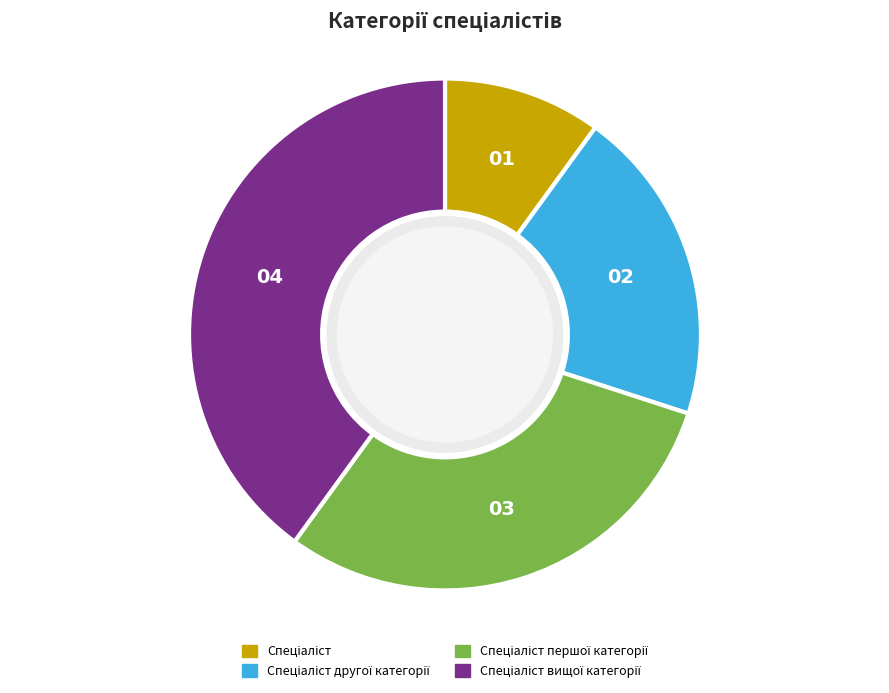

Is there any slice that represents more than half of the pie?

No